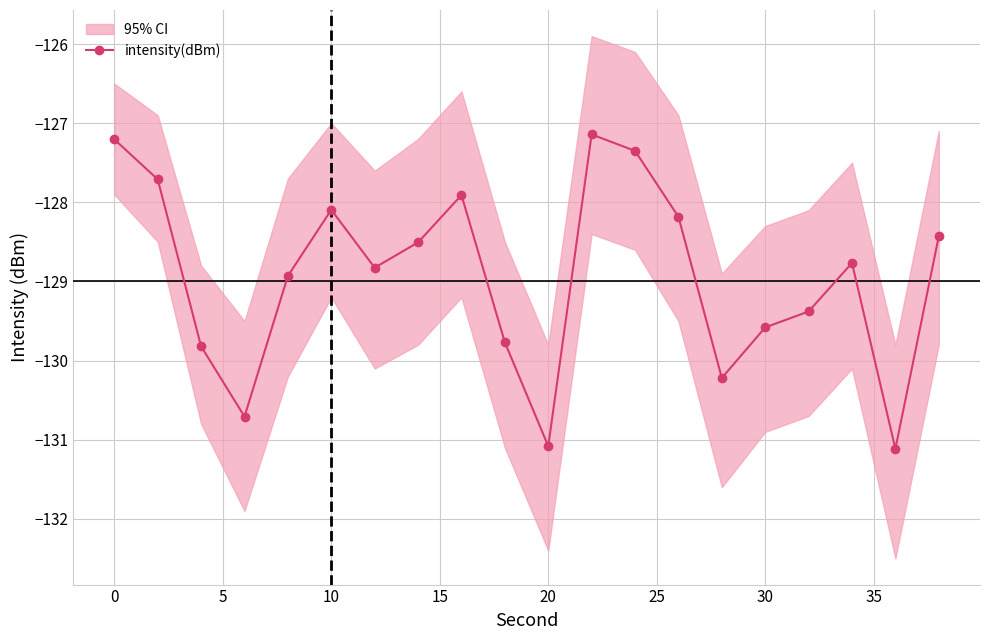

At which category does intensity(dBm) reach its first local peak?

10